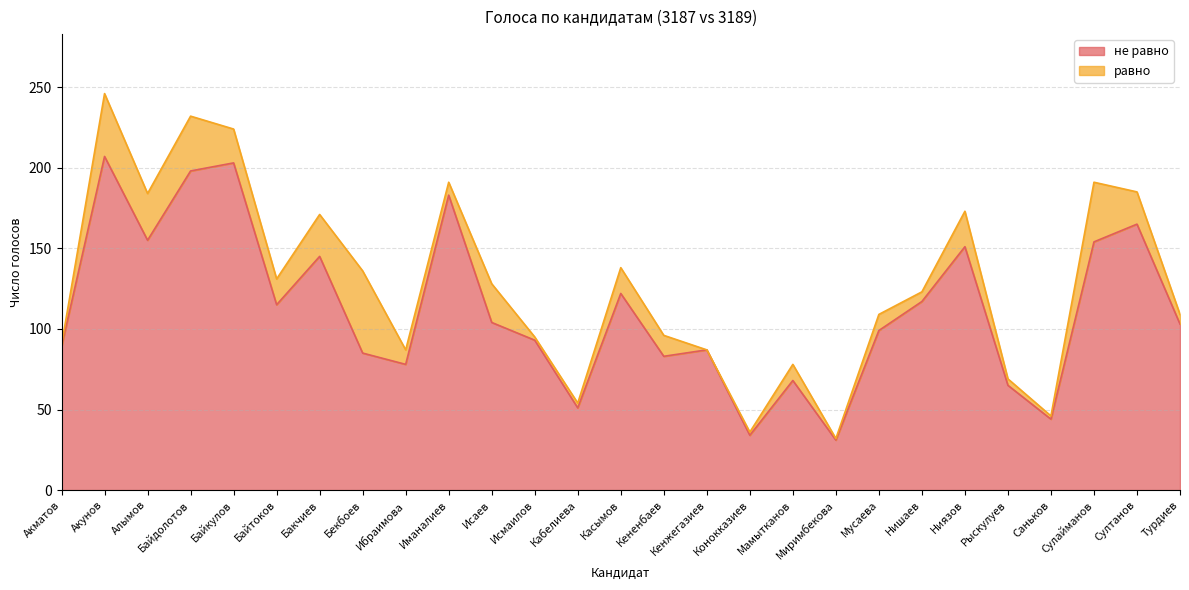

How many categories are shown in the chart?

27